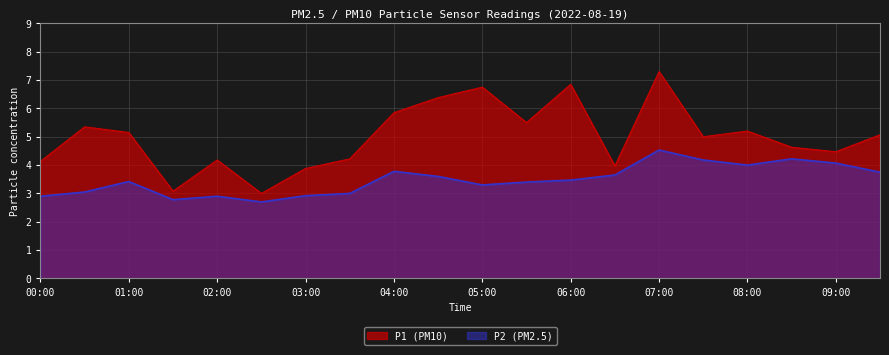

What is the smallest value displayed?

2.7